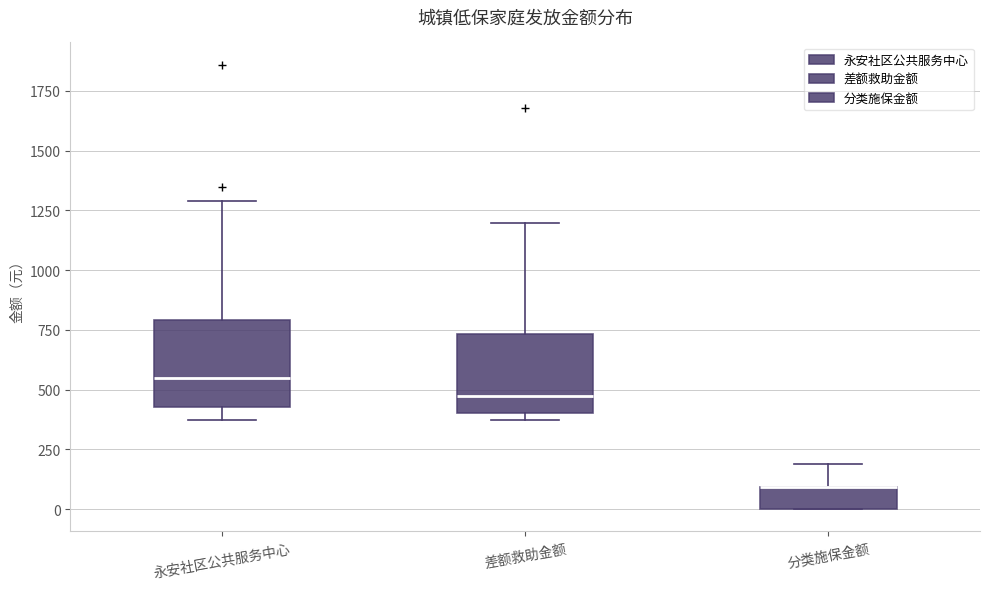

Where is the lower edge of the box for 永安社区公共服务中心 on the y-axis? The values are not printed on the chart, so give them approximately, as read against the axis.

450